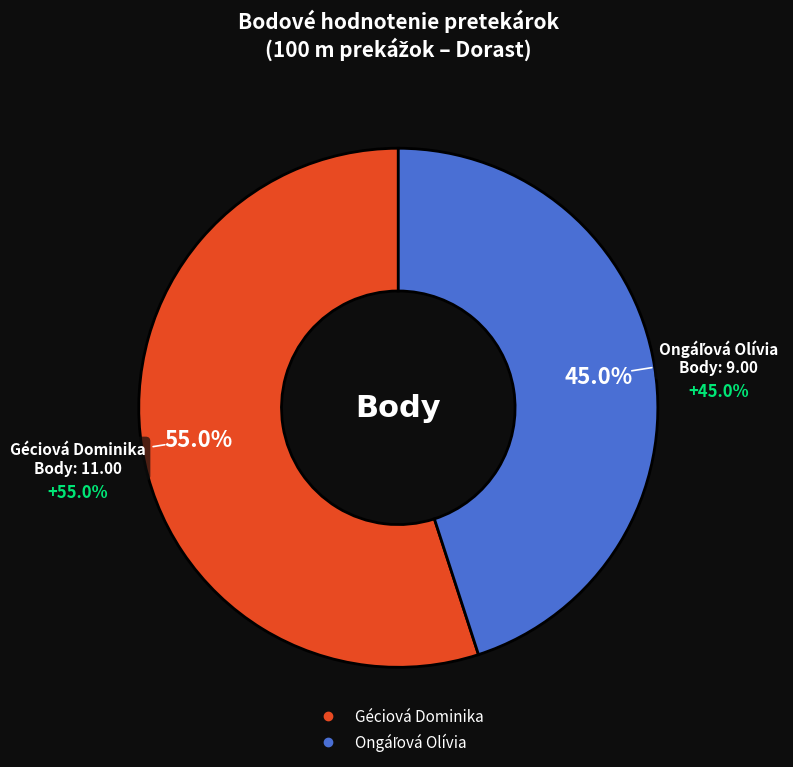

True or false: Géciová Dominika accounts for 49% of the total.

False